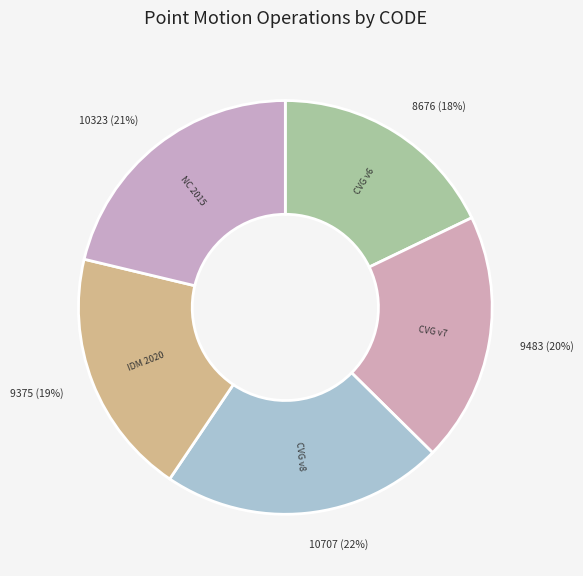

How many segments does this pie chart have?

5